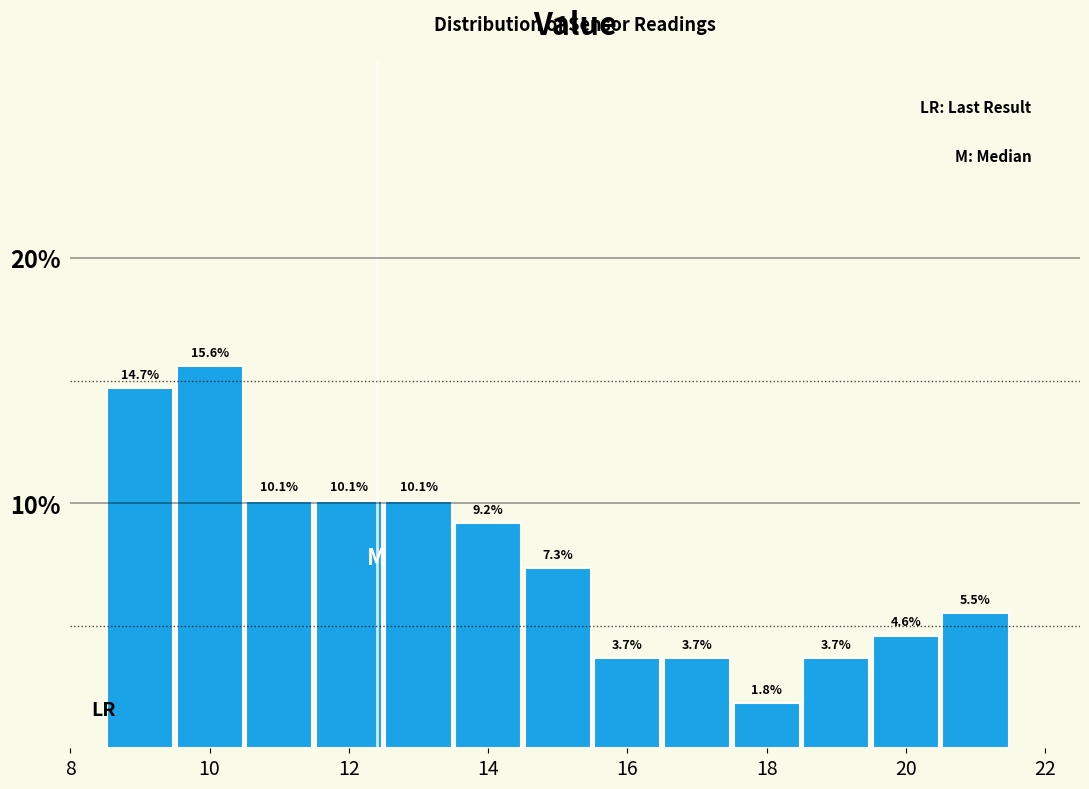

How tall is the bar that spans 11.5 to 12.5 on the x-axis? The bar edges are not printed on the chart, so give them approximately, as read against the axis.

10.1